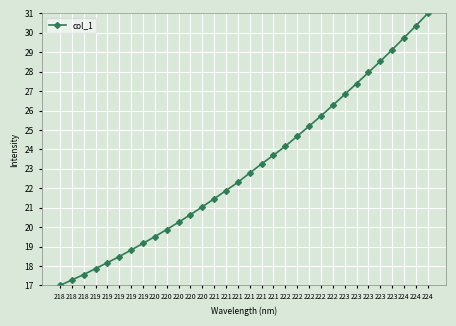

At which category does the chart reach its minimum across all series?

218